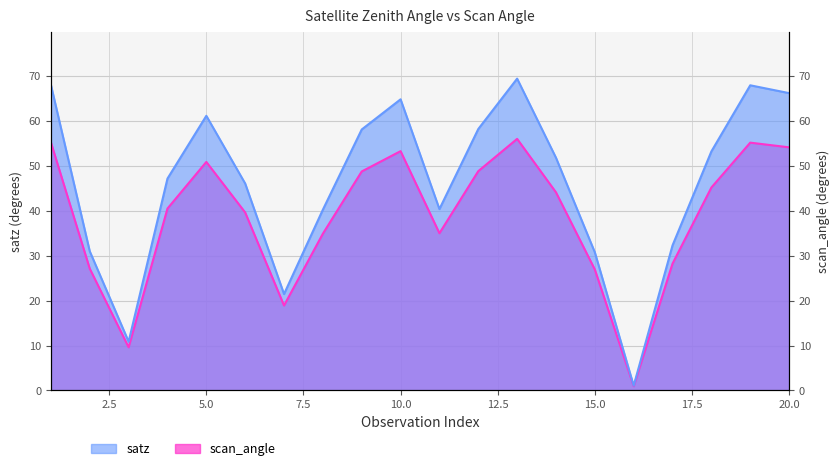

What is the value of the scan_angle point at the 2nd from the left?

27.1